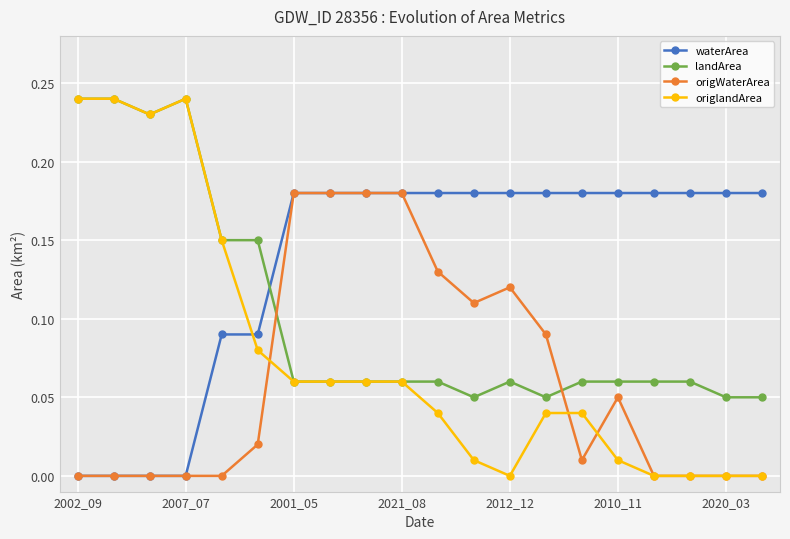

How many intersections are there between waterArea and origlandArea?

1